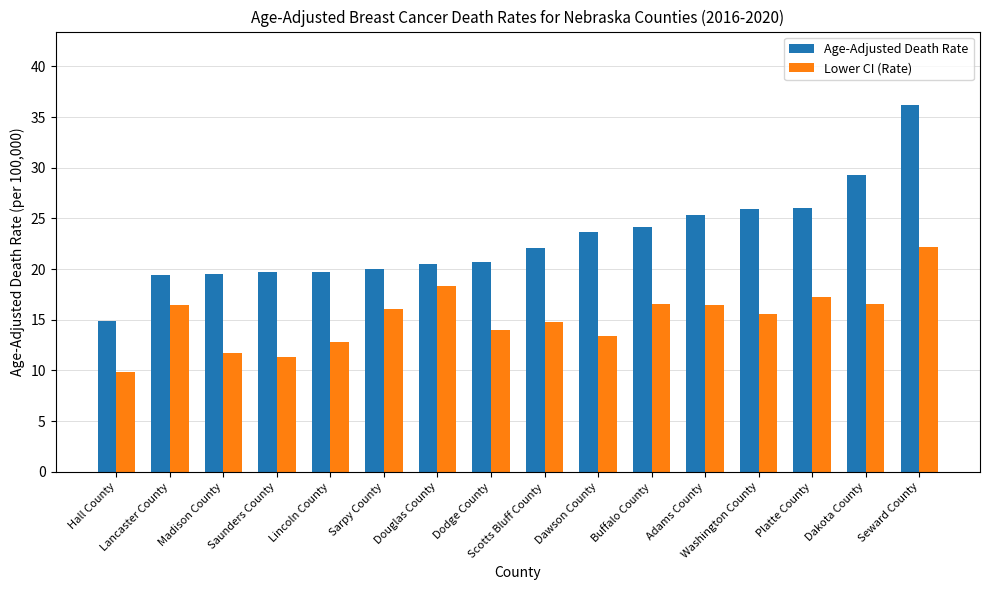

Rank the series at Adams County from lowest to highest value.

Lower CI (Rate), Age-Adjusted Death Rate